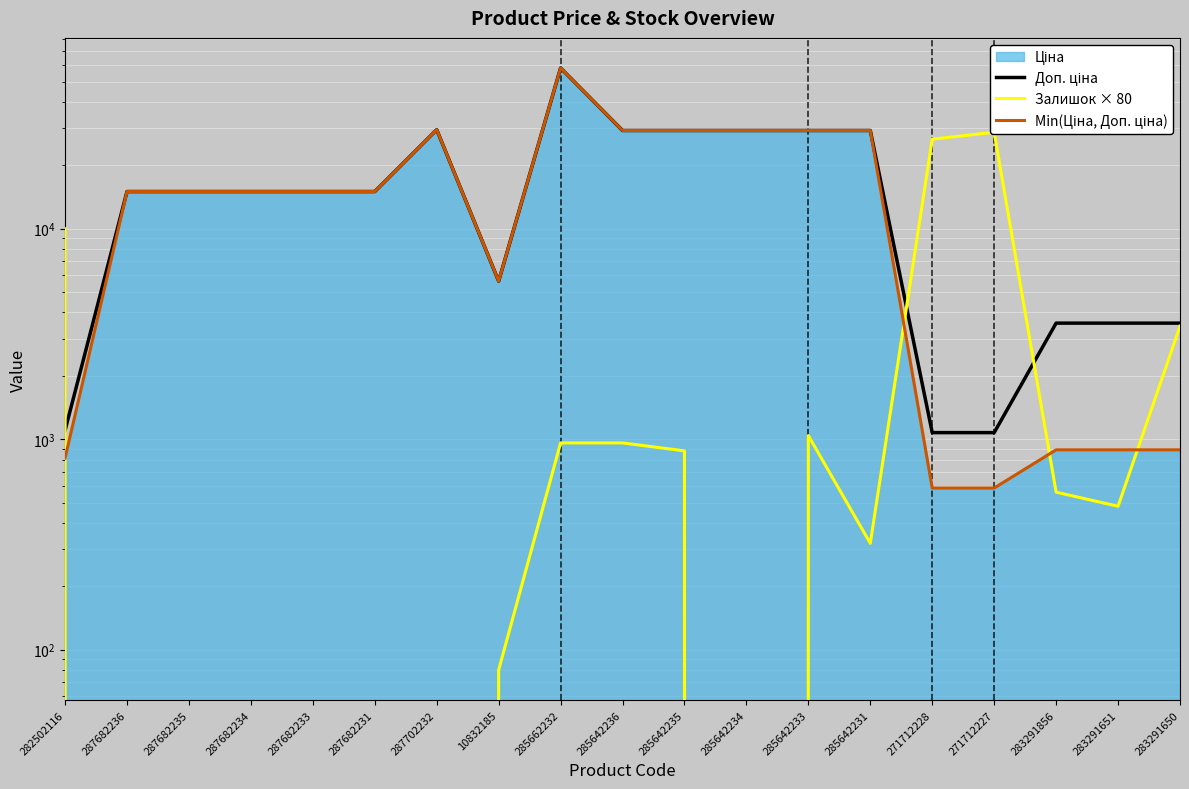

True or false: Доп. ціна and Min(Ціна, Доп. ціна) intersect in this chart.

False